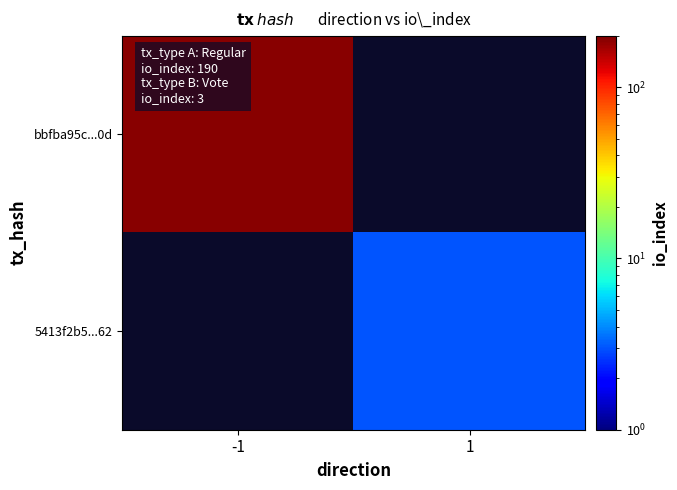

What is the maximum value shown in the chart?

190.0